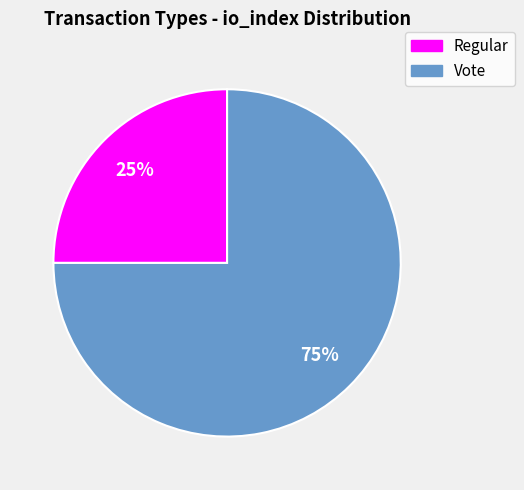

How many segments does this pie chart have?

2